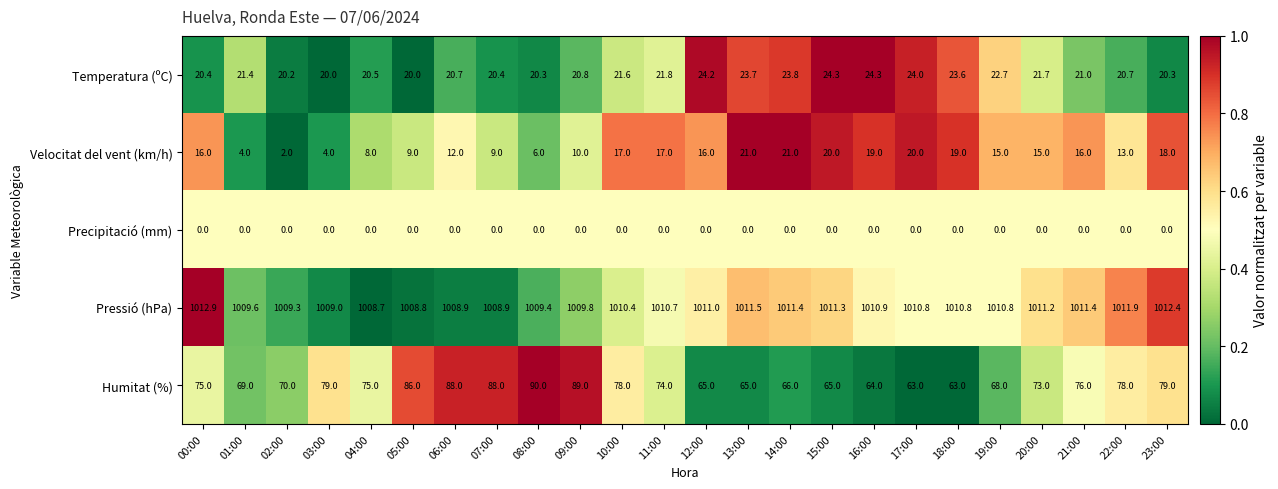

At which label does Pressió (hPa) first exceed 1010?

00:00